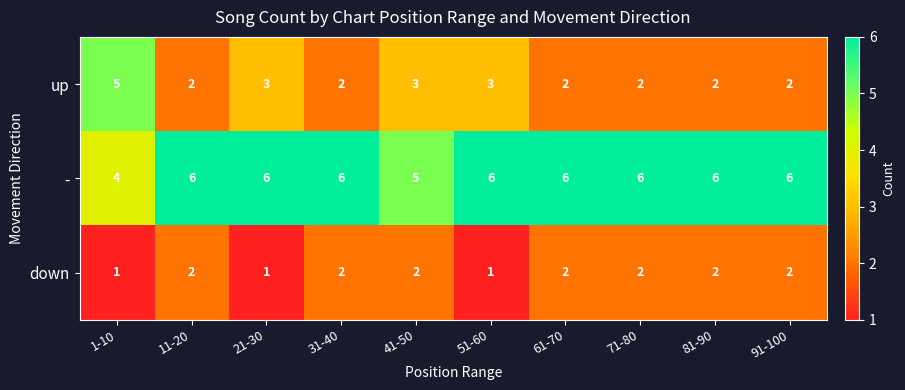

What is the minimum value shown in the chart?

1